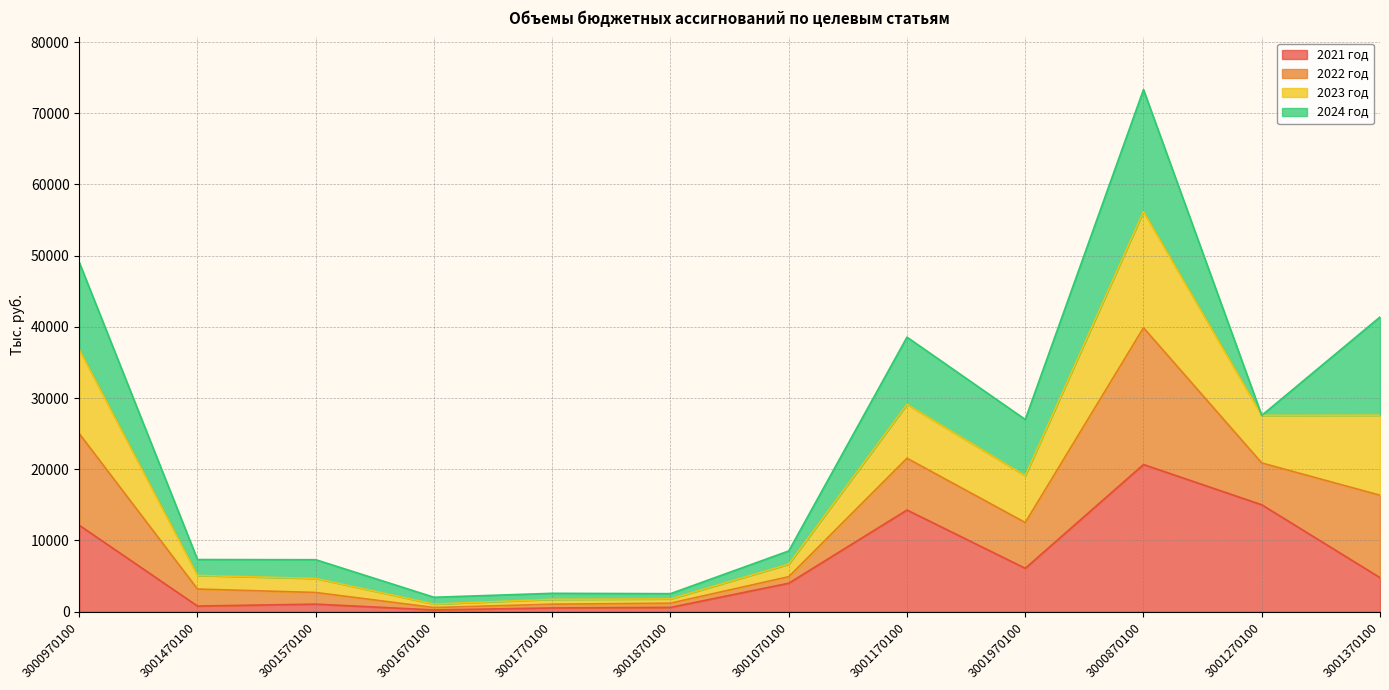

At which category is the sum across all series the highest?

3000870100